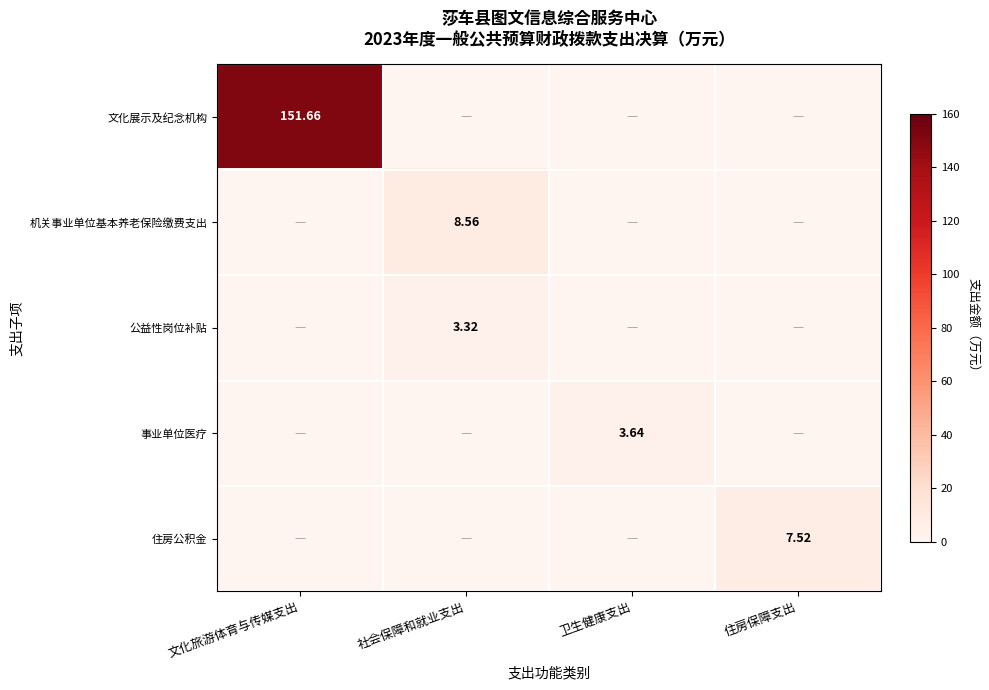

Count the number of data series in this chart.

5